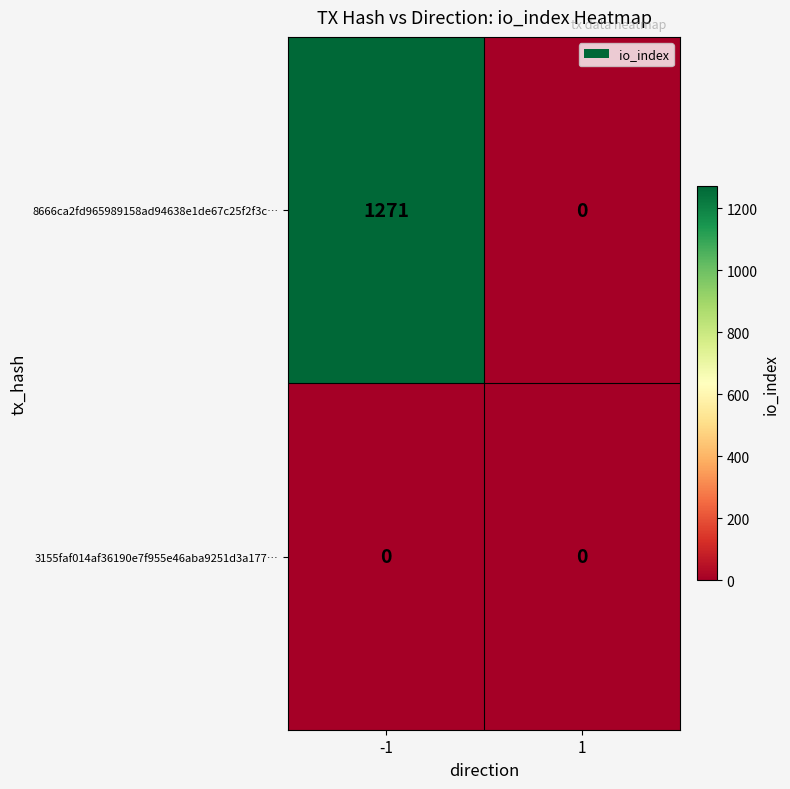

What is the greatest value displayed?

1271